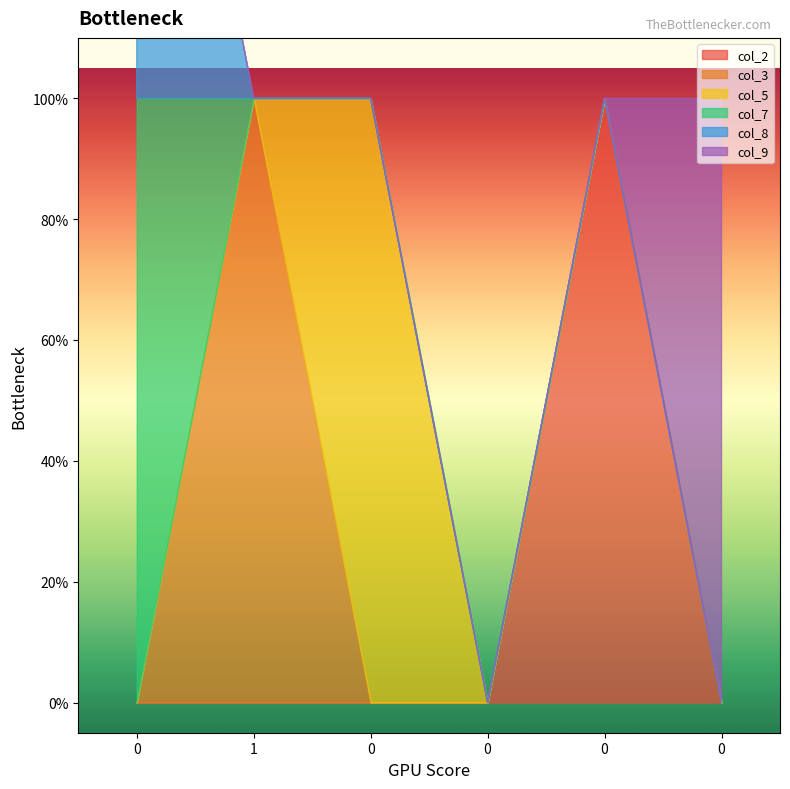

Reading left to right, extract all data points from this chart.

col_2: 0=0	1=0	0=0	0=0	0=1	0=0
col_3: 0=0	1=1	0=0	0=0	0=0	0=0
col_5: 0=0	1=0	0=1	0=0	0=0	0=0
col_7: 0=1	1=0	0=0	0=0	0=0	0=0
col_8: 0=1	1=0	0=0	0=0	0=0	0=0
col_9: 0=0	1=0	0=0	0=0	0=0	0=1